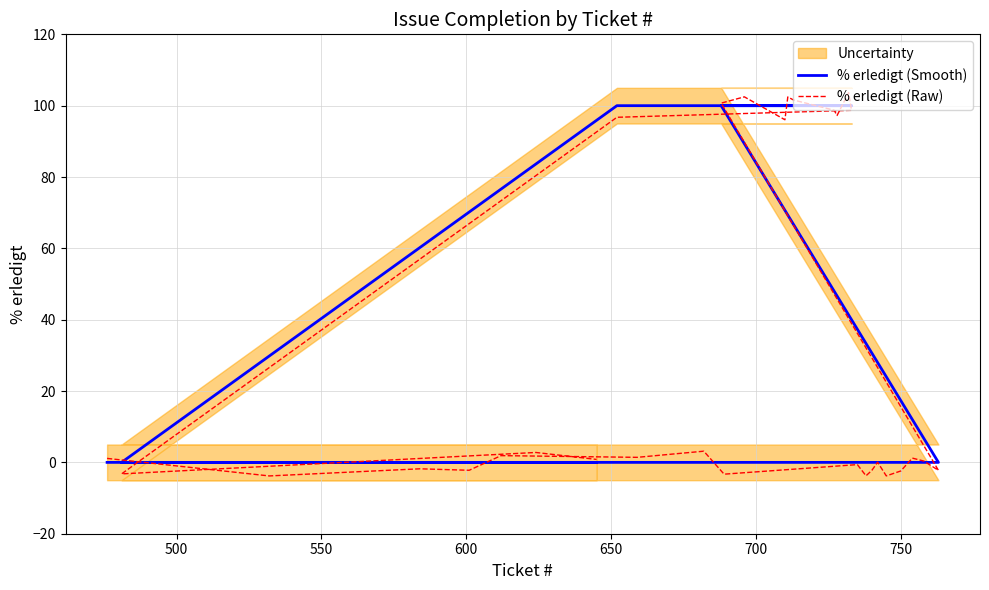

The value of % erledigt (Smooth) at 12 is -45.9. True or false?

False